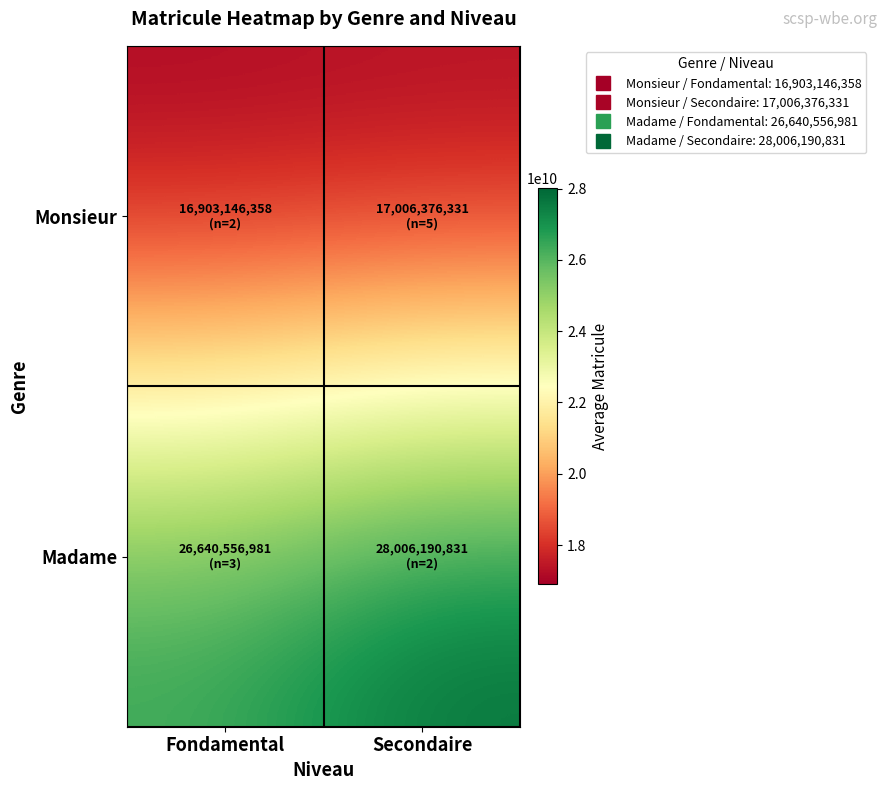

Which series has the largest range (max minus min)?

Madame